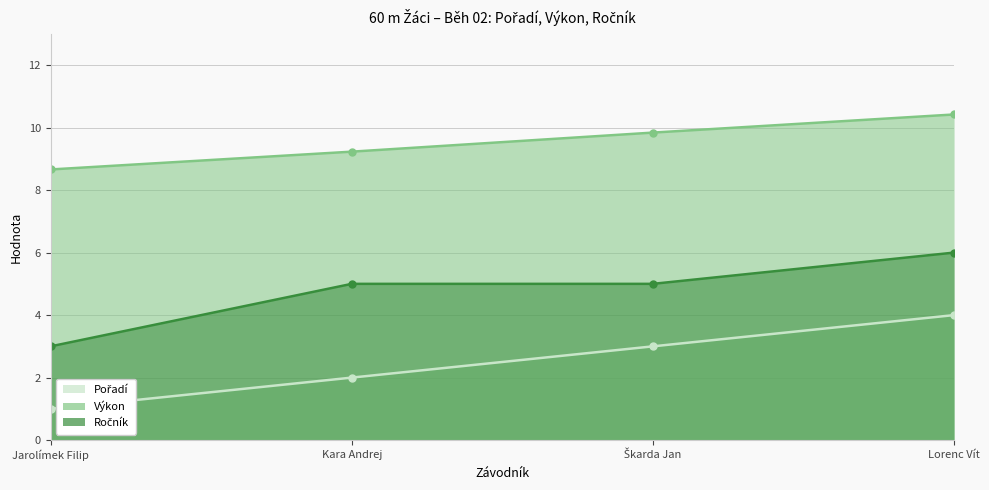

The value of Ročník at Lorenc Vít is 1.5. True or false?

False